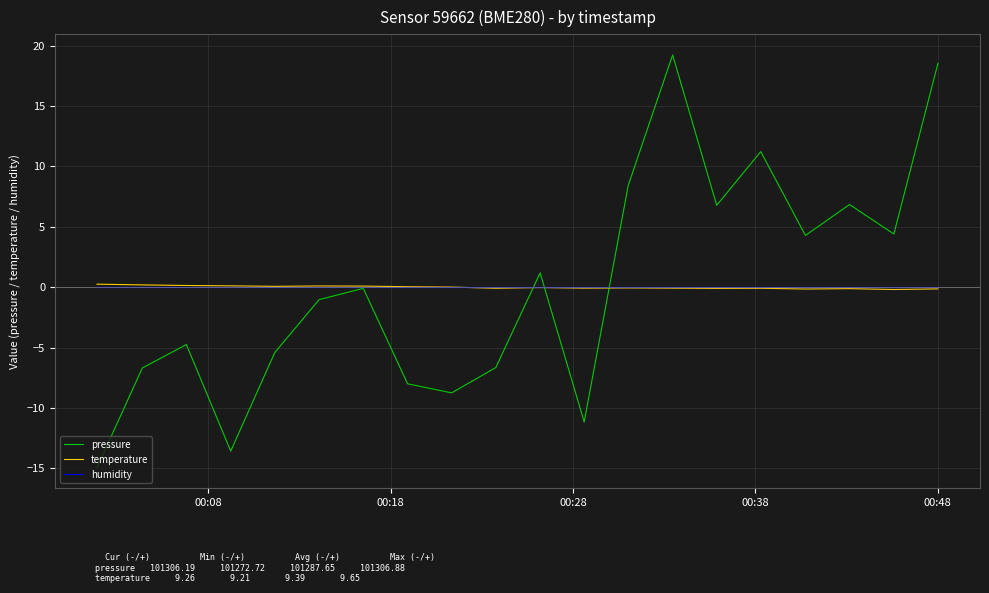

Which series has the widest spread of values?

pressure